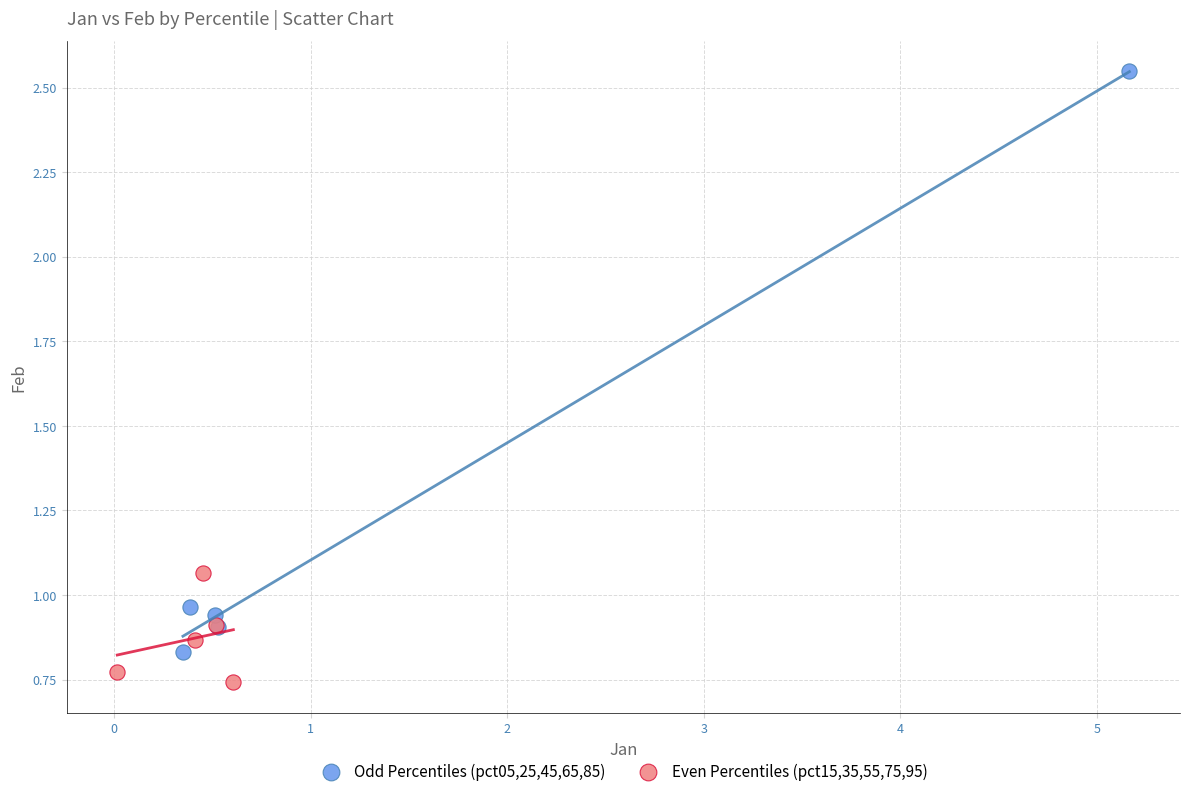

Which series contains the highest Y value?

Odd Percentiles (pct05,25,45,65,85)